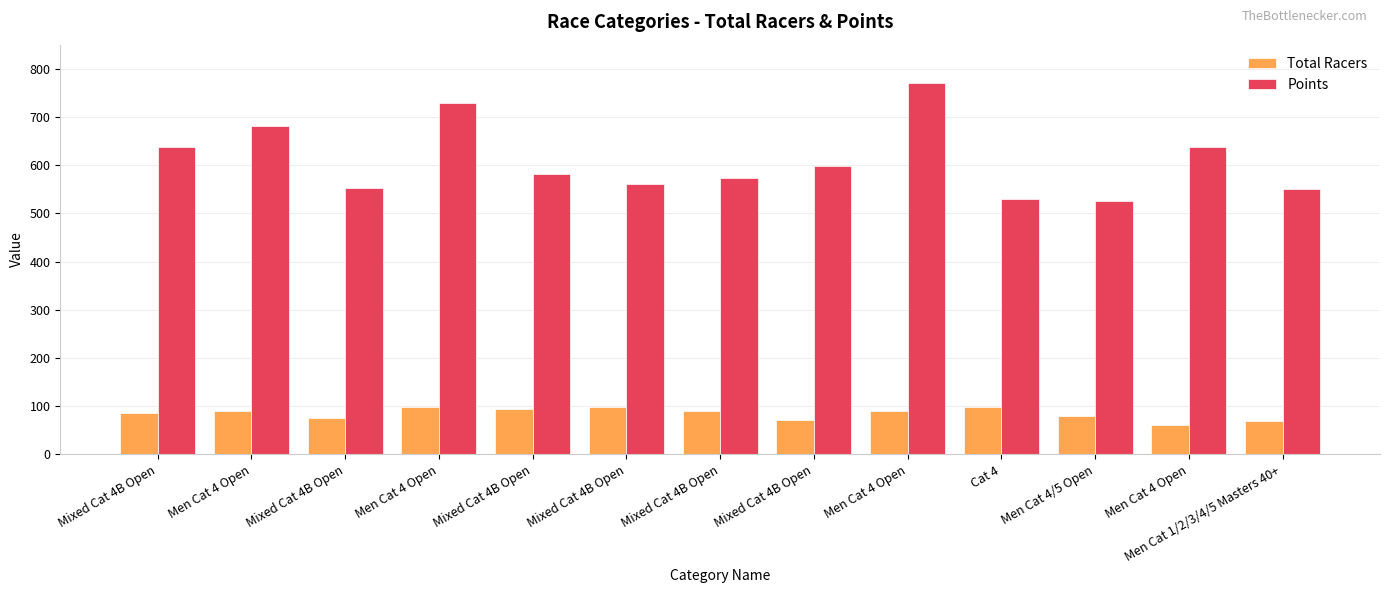

How many values in the Points series are below 581?

6